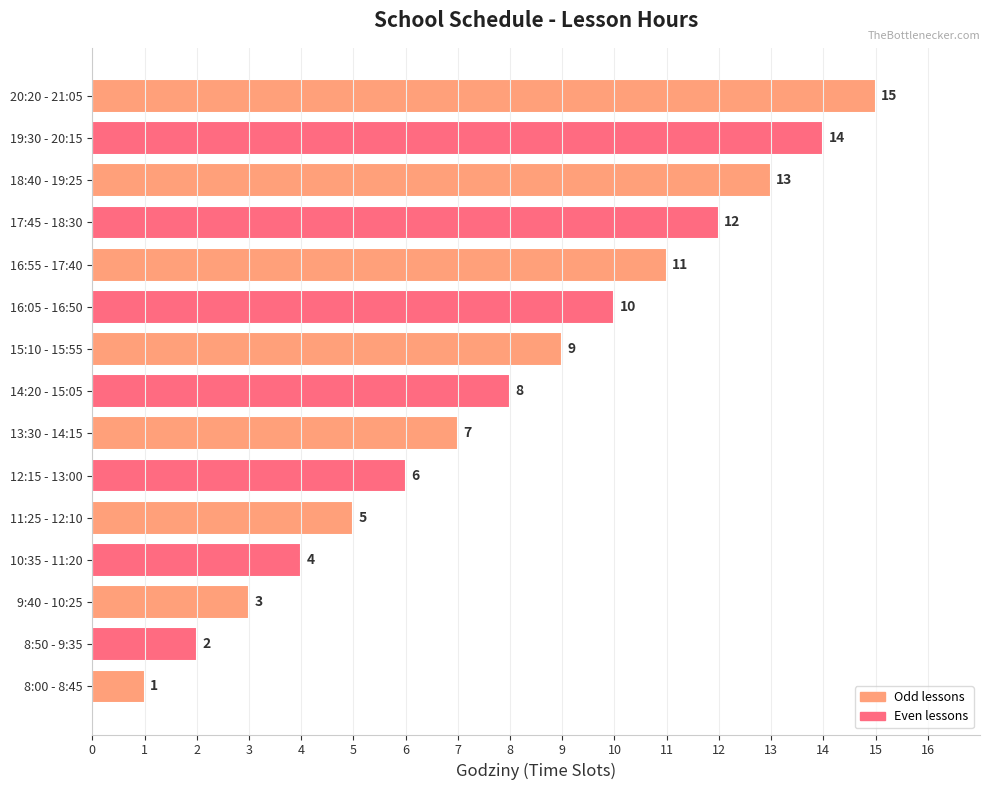

Rank the categories by value from highest to lowest.

20:20 - 21:05, 19:30 - 20:15, 18:40 - 19:25, 17:45 - 18:30, 16:55 - 17:40, 16:05 - 16:50, 15:10 - 15:55, 14:20 - 15:05, 13:30 - 14:15, 12:15 - 13:00, 11:25 - 12:10, 10:35 - 11:20, 9:40 - 10:25, 8:50 - 9:35, 8:00 - 8:45